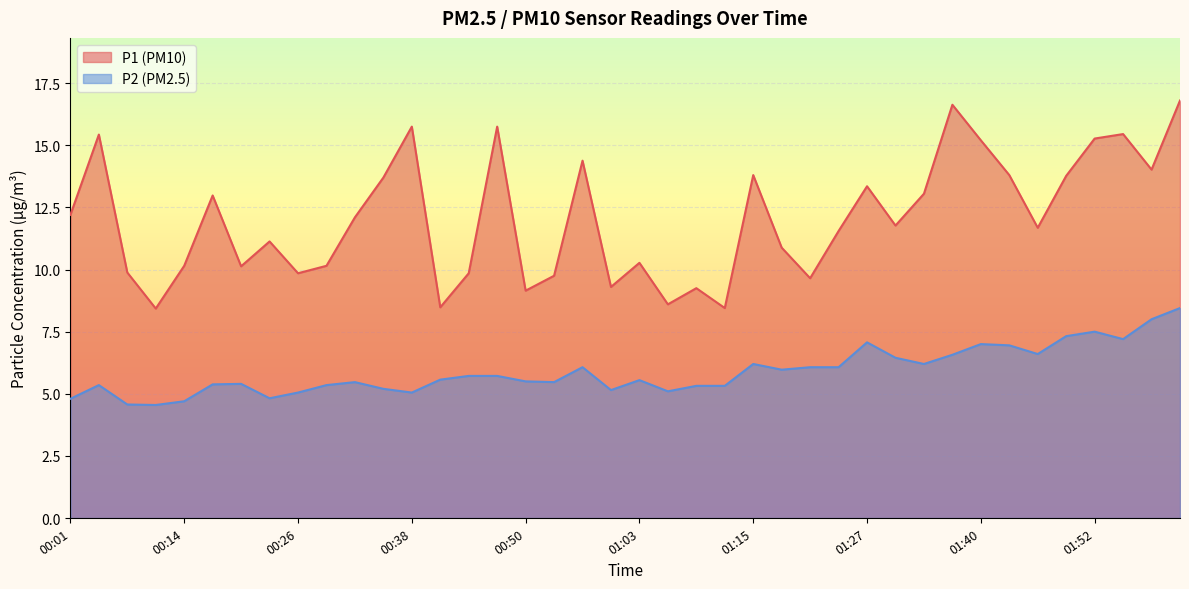

Which series has the widest spread of values?

P1 (PM10)